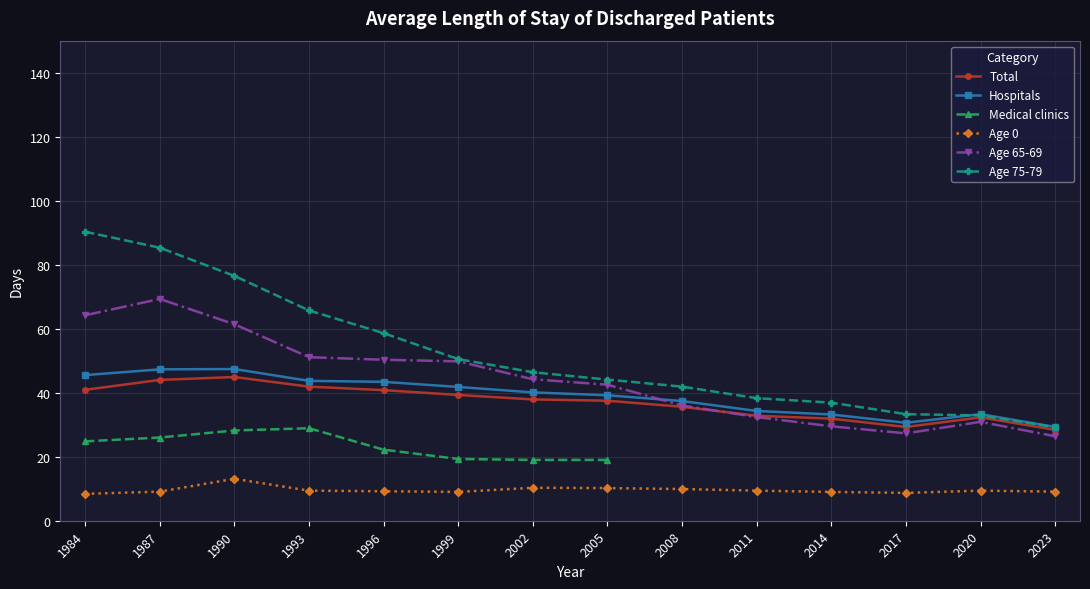

Is it true that Age 75-79 equals 18.5 at 2014?

False